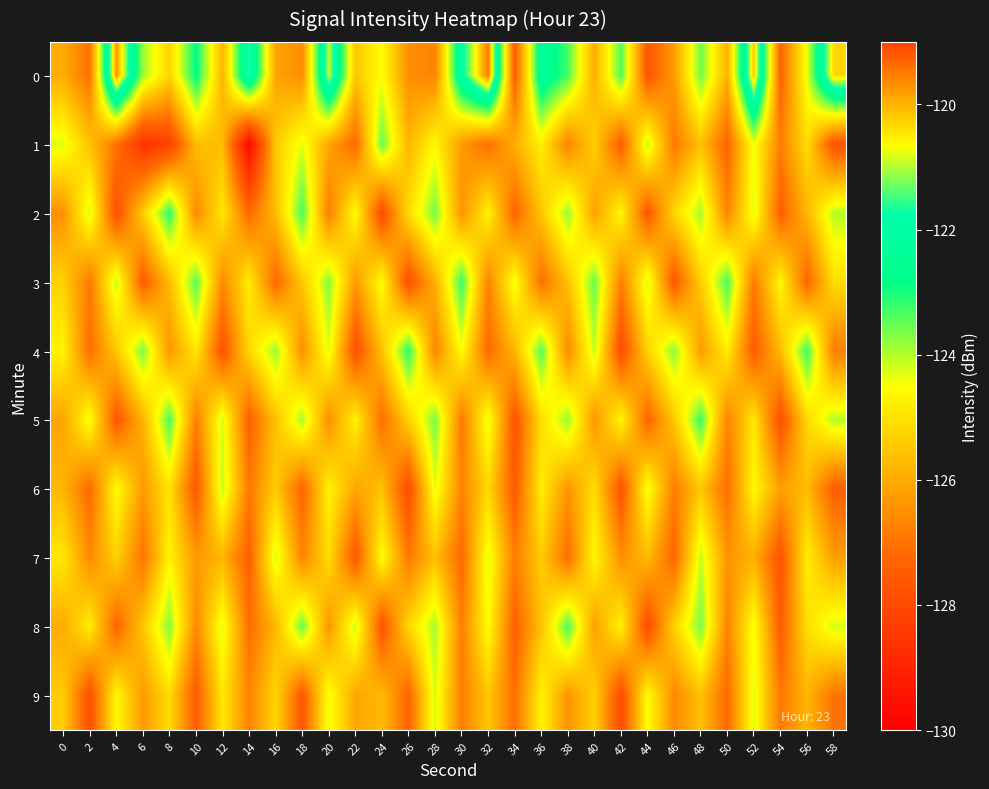

Rank the series at 50 from highest to lowest value.

3, 4, 0, 7, 2, 5, 8, 6, 9, 1